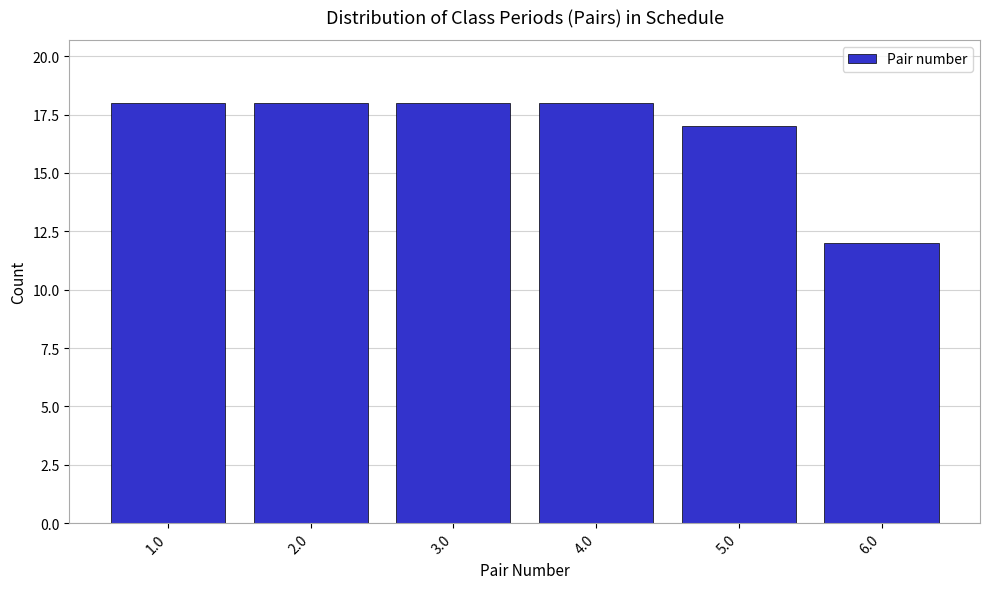

Reading left to right, transcribe all the data shown in this chart.

1.0=18	2.0=18	3.0=18	4.0=18	5.0=17	6.0=12